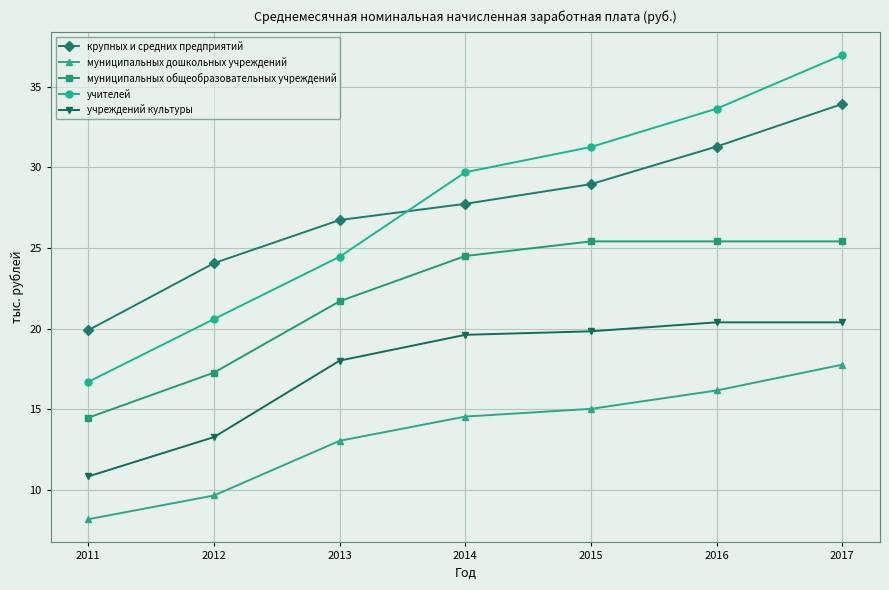

What is the difference between the муниципальных дошкольных учреждений values at 2011 and 2015?

6.8